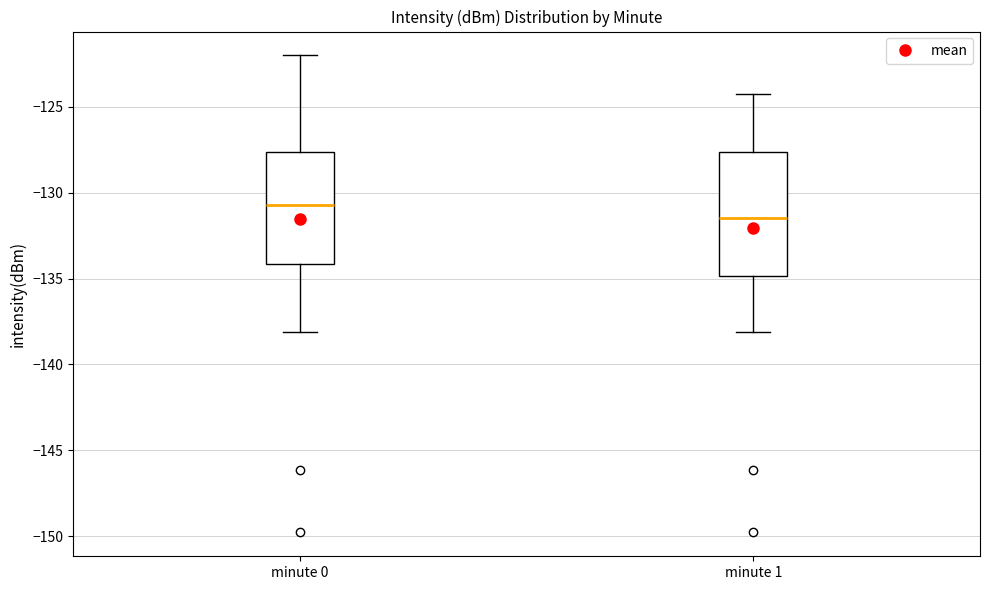

Where is the lower edge of the box for minute 0 on the y-axis? The values are not printed on the chart, so give them approximately, as read against the axis.

-134.0